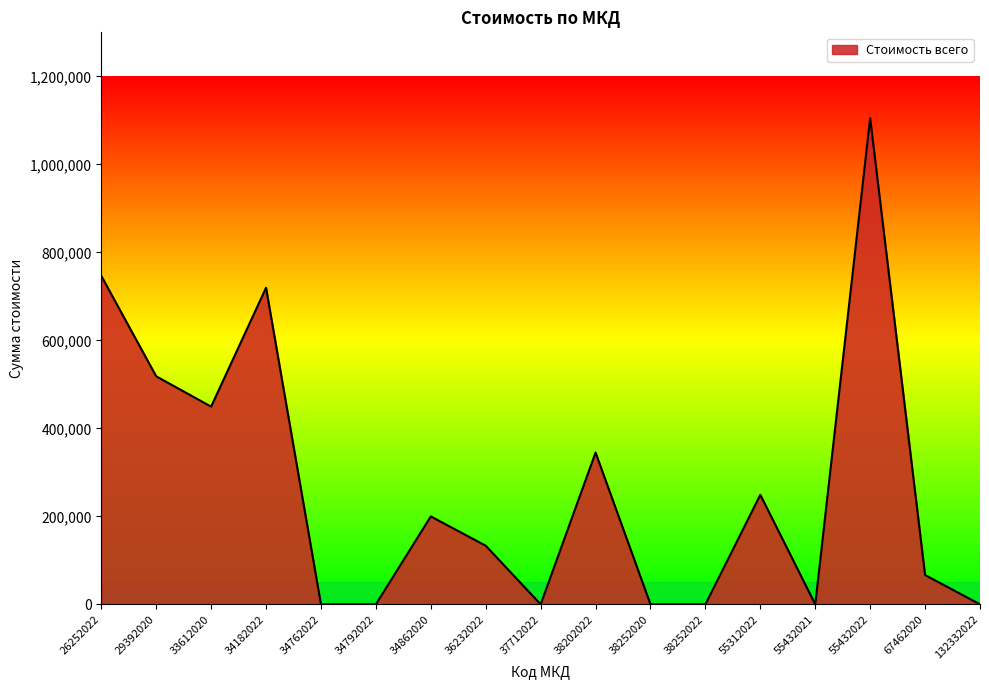

Is it true that the value at 38202022 is 531632.1?

False